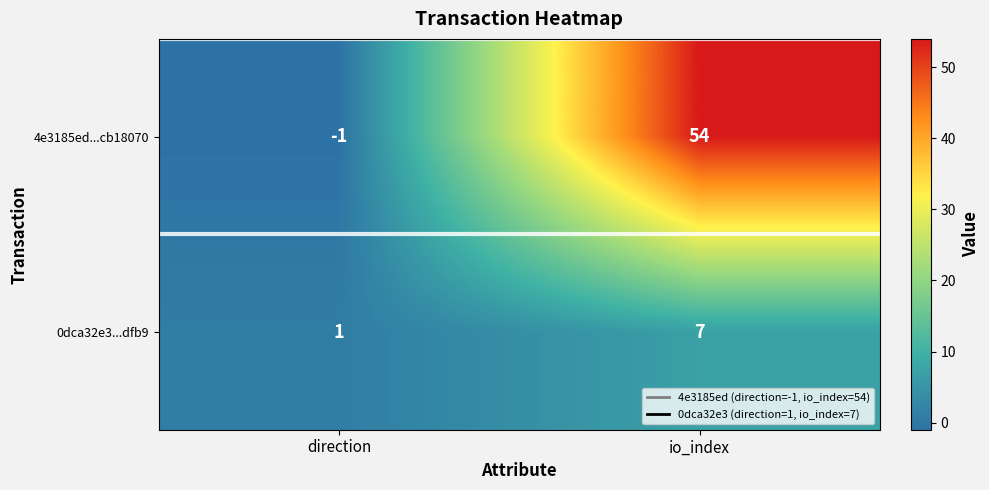

Which series has the widest spread of values?

4e3185ed...cb18070